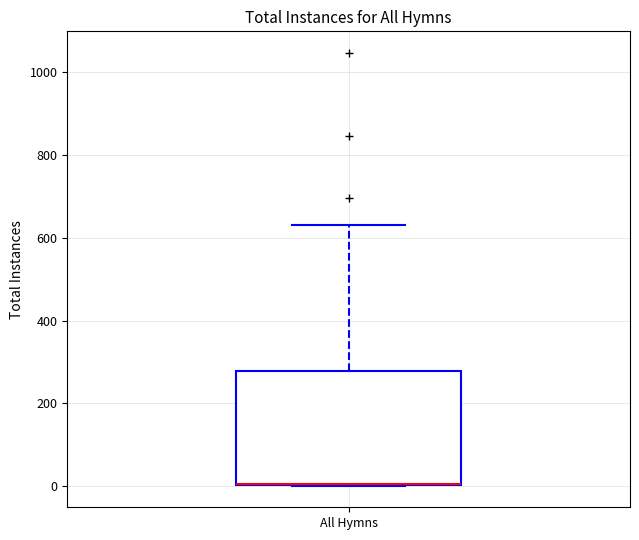

Transcribe this box plot: give where the median line is, the range the box spans, and where the two whiskers end, as read against the y-axis. The values are not printed on the chart, so give them approximately, as read against the axis.

median 0 (drawn on the box's lower edge), box 0 to 280, whiskers 0 to 640